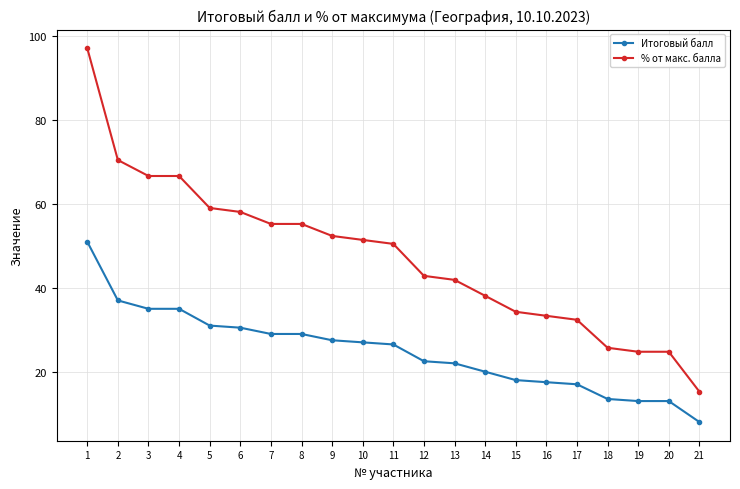

List the series in order of their overall mean, lowest first.

Итоговый балл, % от макс. балла